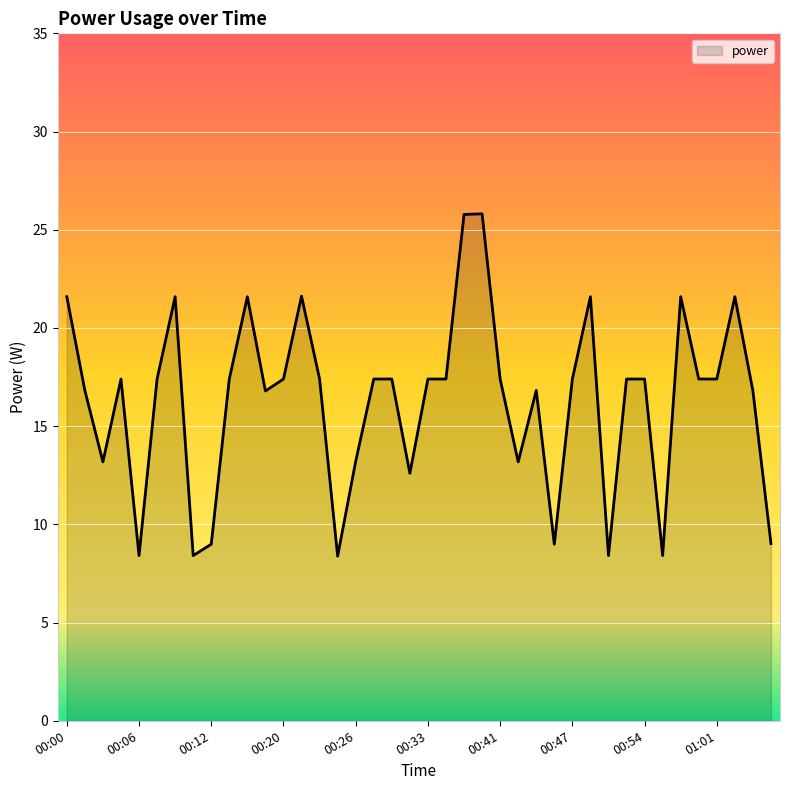

Does the chart have visible grid lines?

Yes